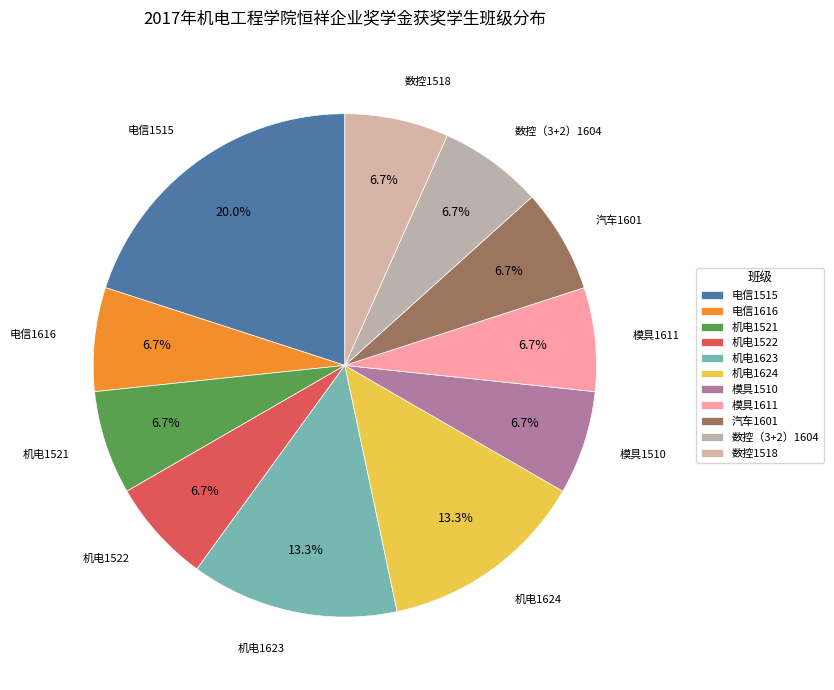

Which slice is the smallest?

电信1616